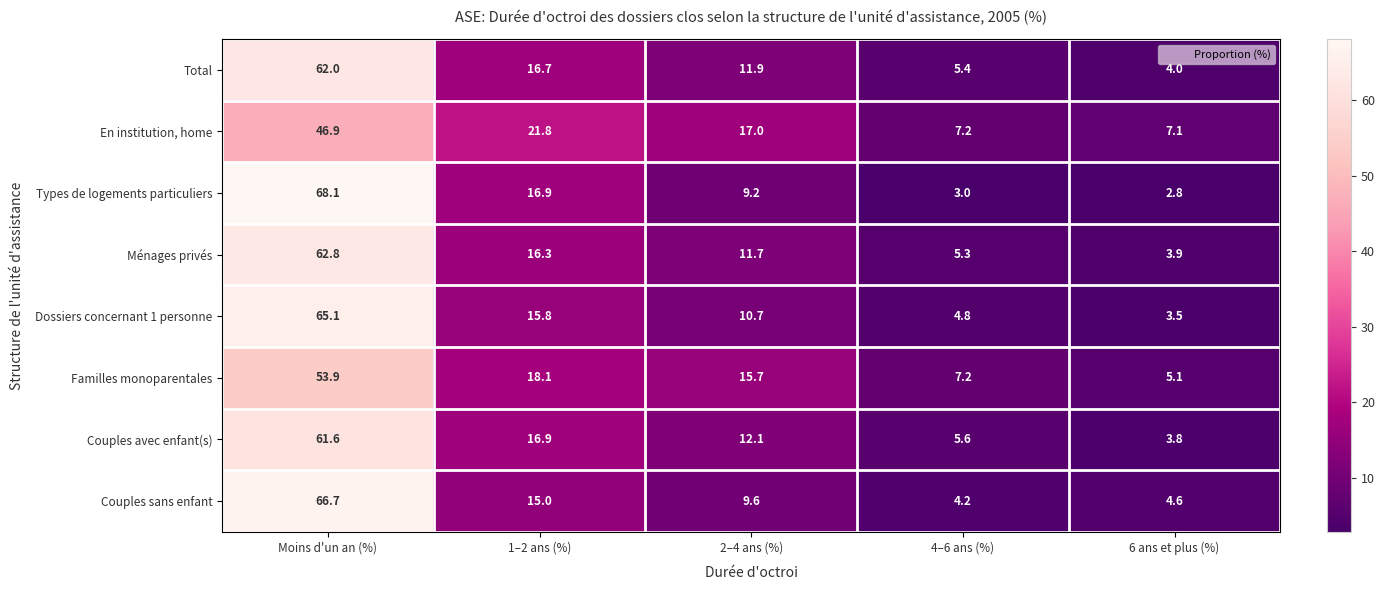

True or false: Couples avec enfant(s) has a value of 5.6 at 4–6 ans (%).

True